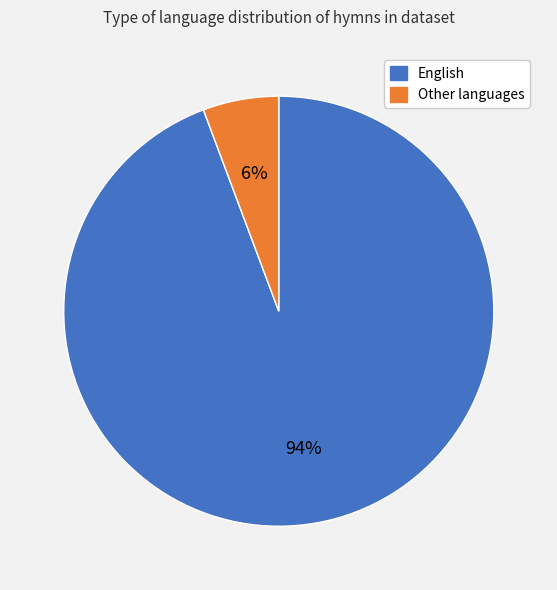

To the nearest percent, what is the average slice percentage?

50%